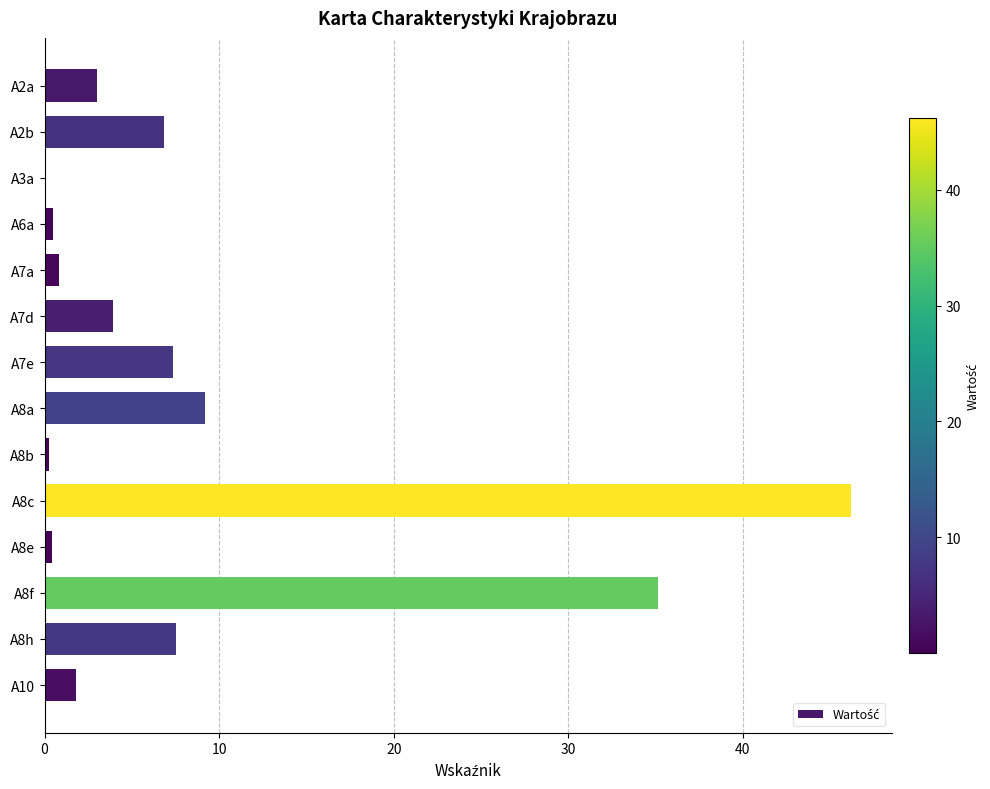

Where is the data nearest to the value 23?

A8f